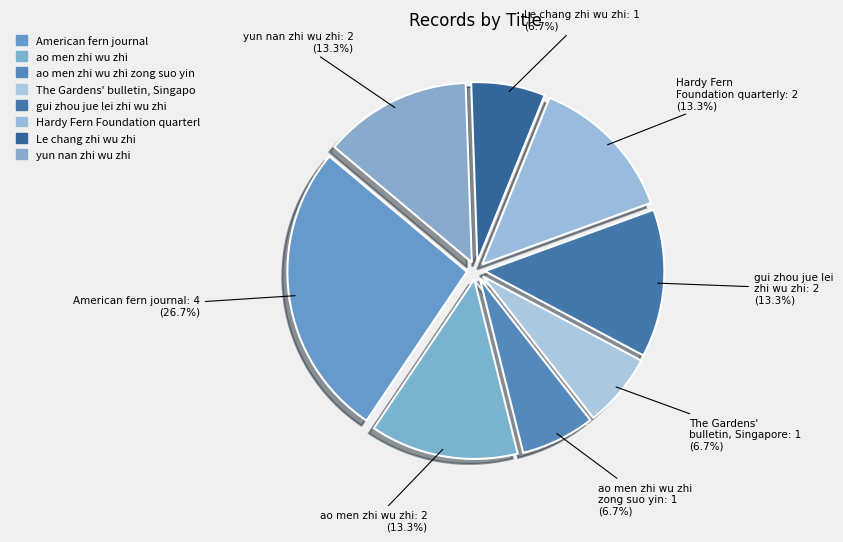

Count the number of slices in the pie.

8